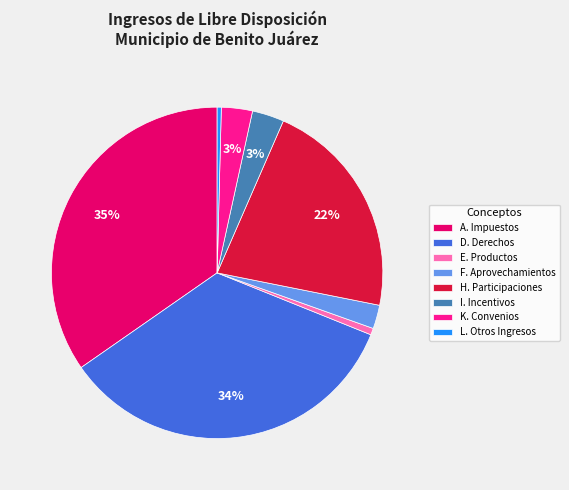

Which has a higher value, L. Otros Ingresos or D. Derechos?

D. Derechos